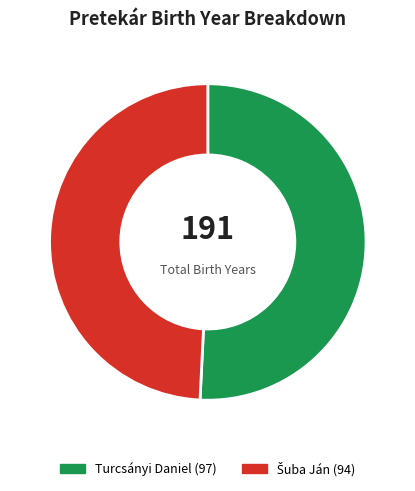

Is it true that Turcsányi Daniel is 51% of the pie?

True